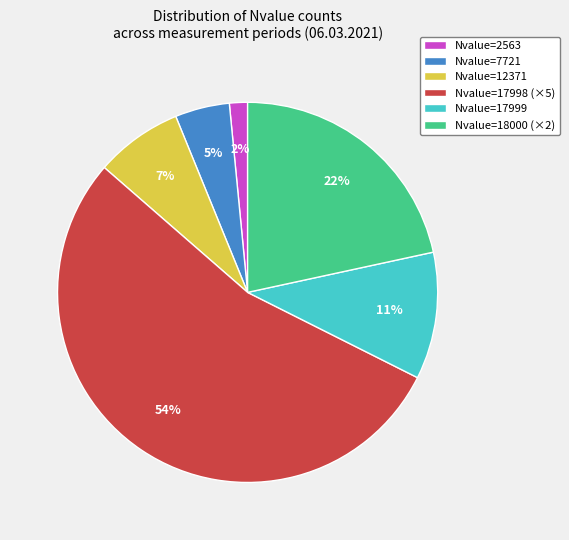

Is it true that Nvalue=2563 is 2% of the pie?

True